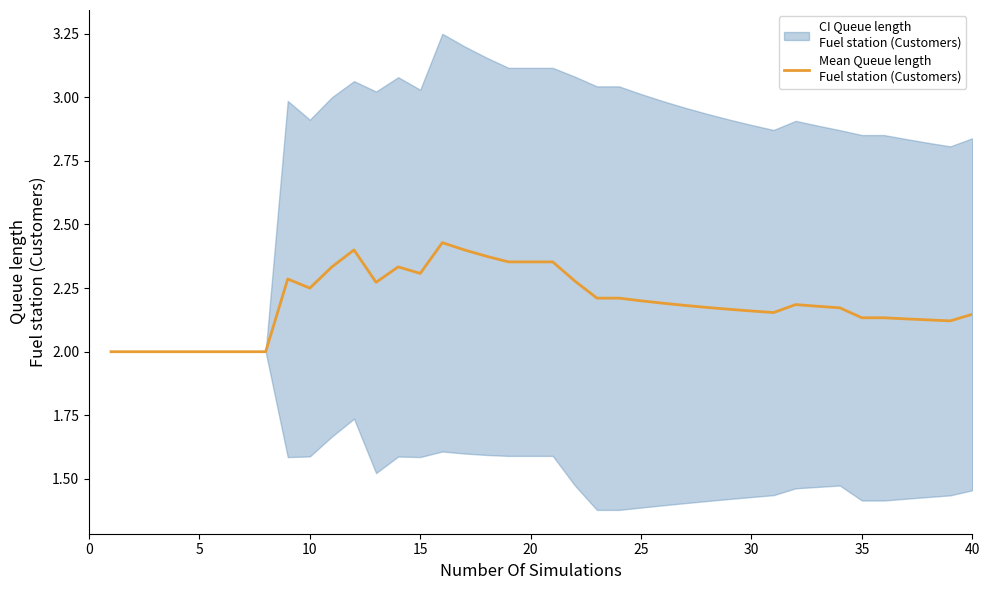

Approximately how many times larger is the value at 25 compared to 30?

1.0